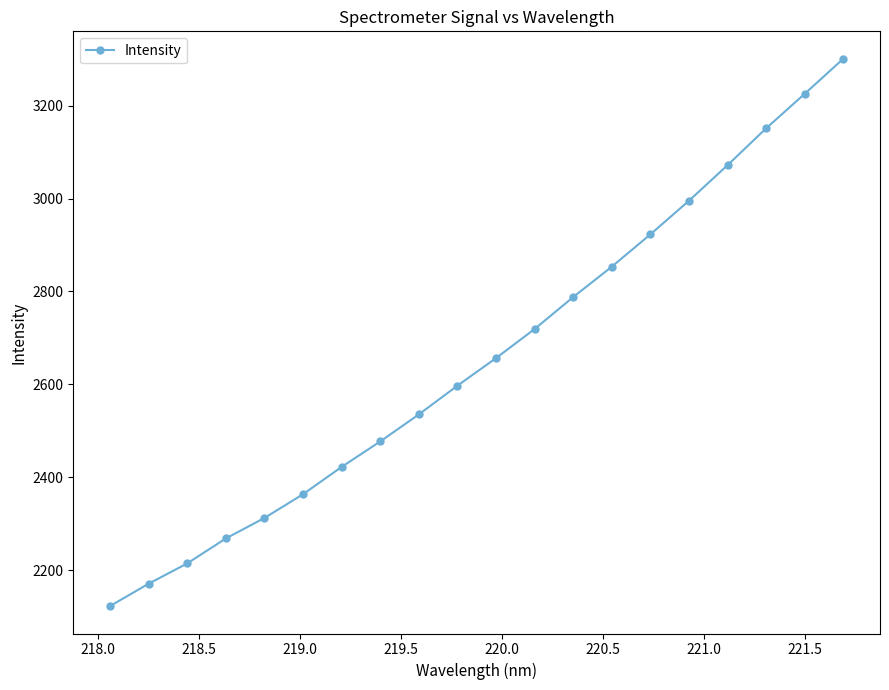

What is the sum of all values?

53168.9